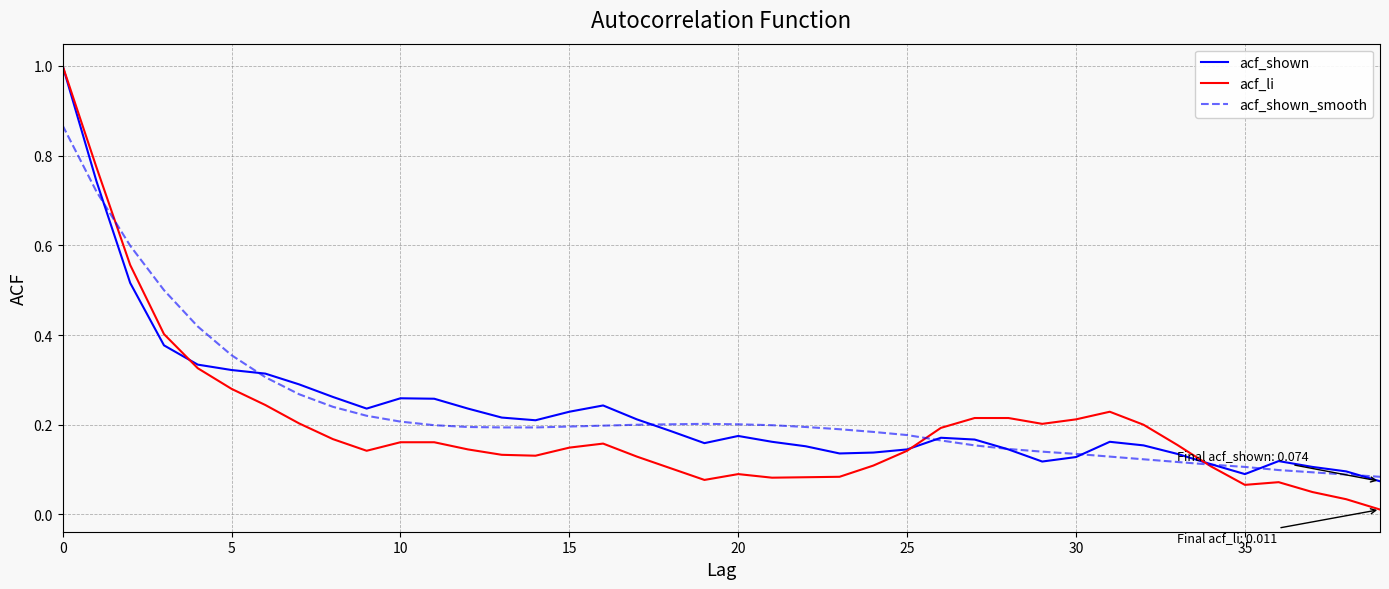

At how many categories does at least one series exceed 0?

40